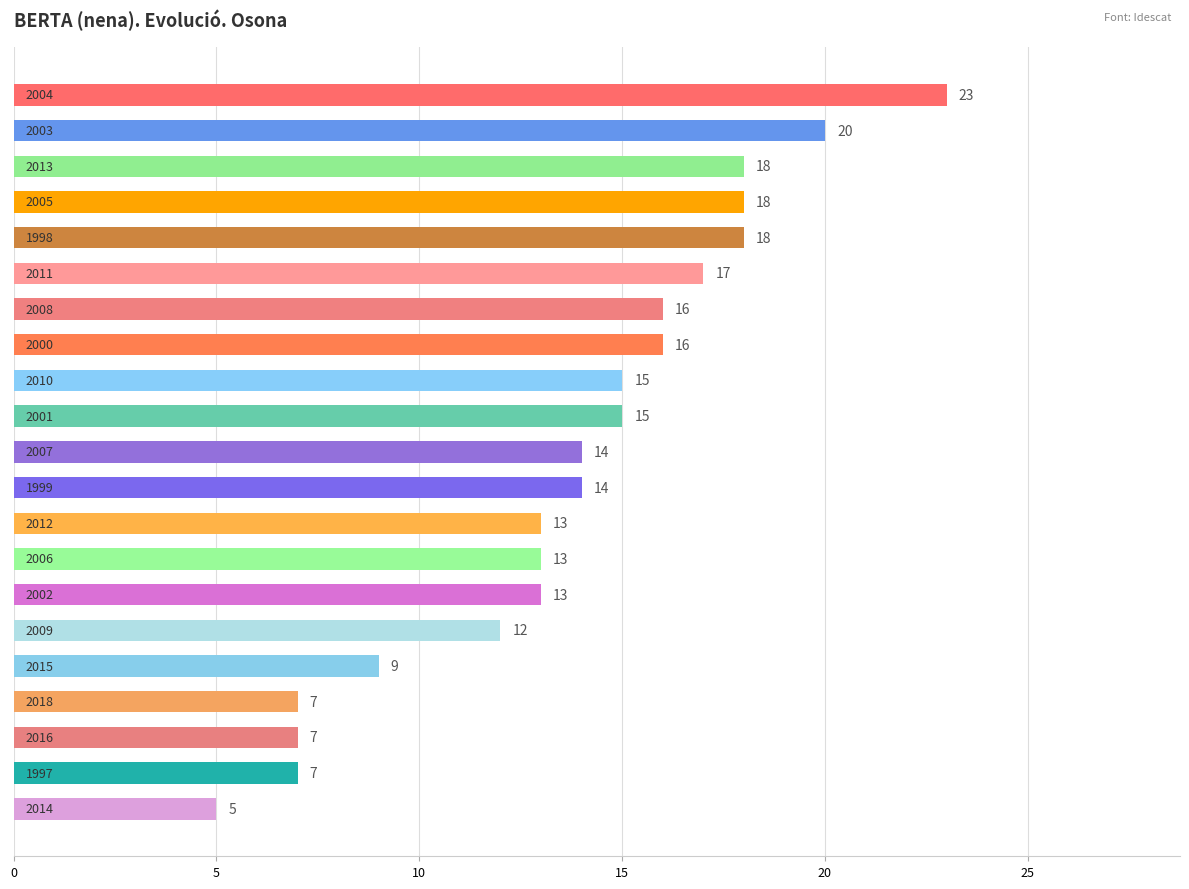

What is the greatest value displayed?

23